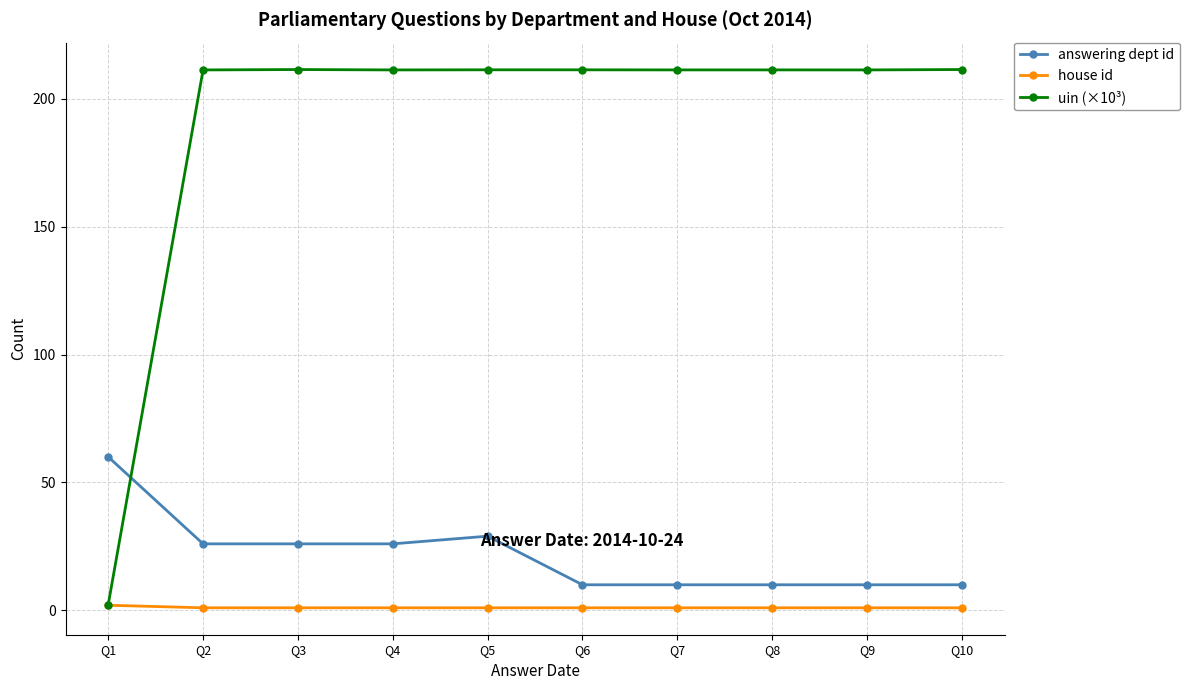

Which series changed the most between Q5 and Q6?

answering dept id